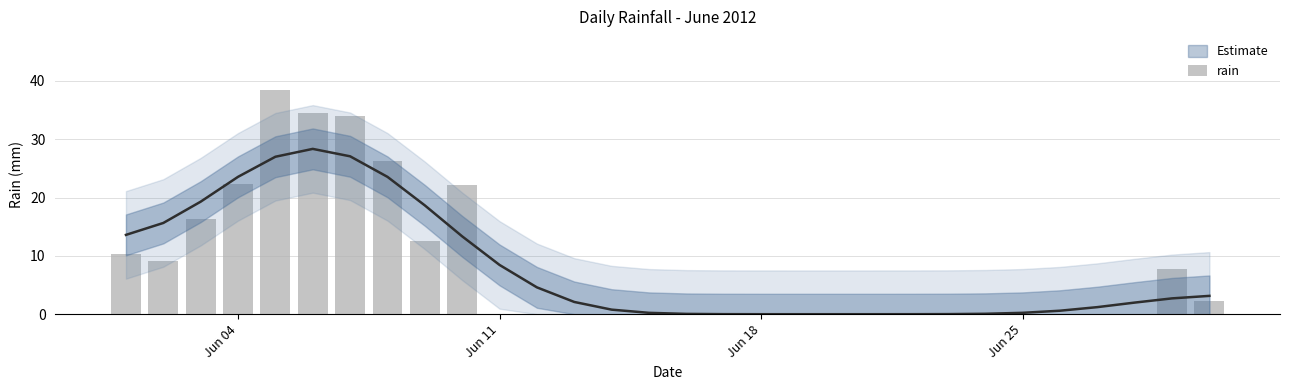

What is the maximum value shown in the chart?

38.4